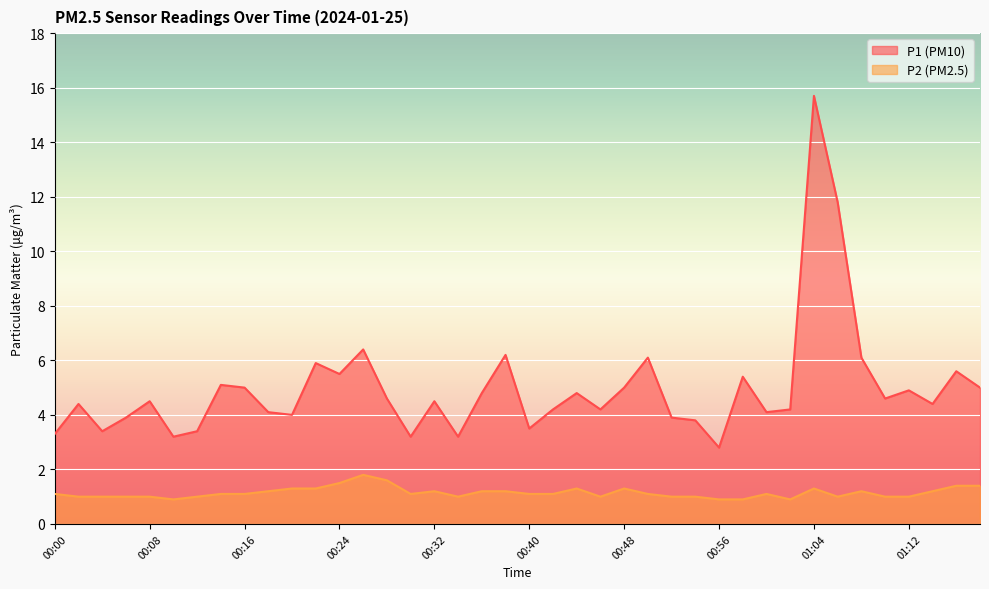

True or false: P1 and P2 intersect in this chart.

False